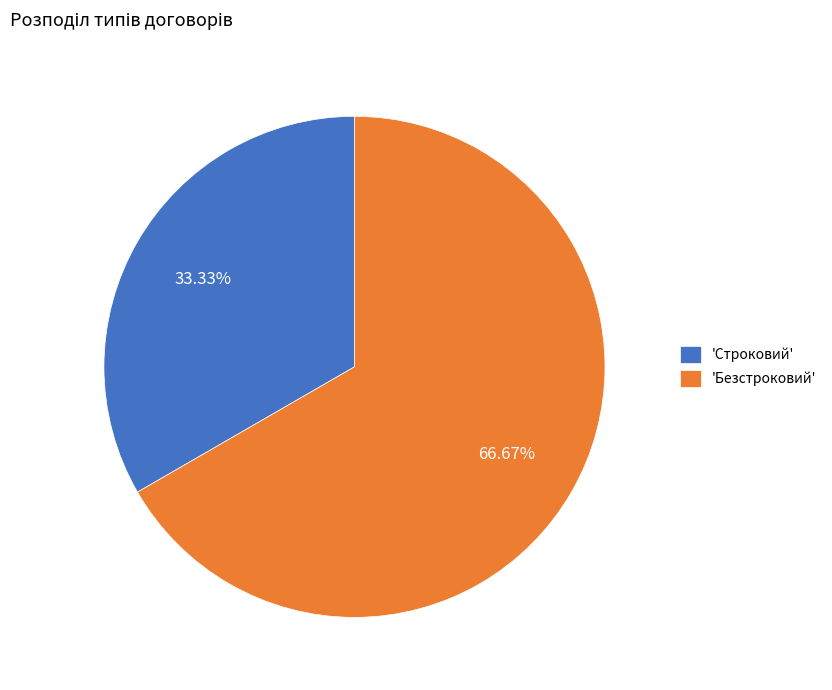

Does 'Строковий' account for over 50% of the chart?

No